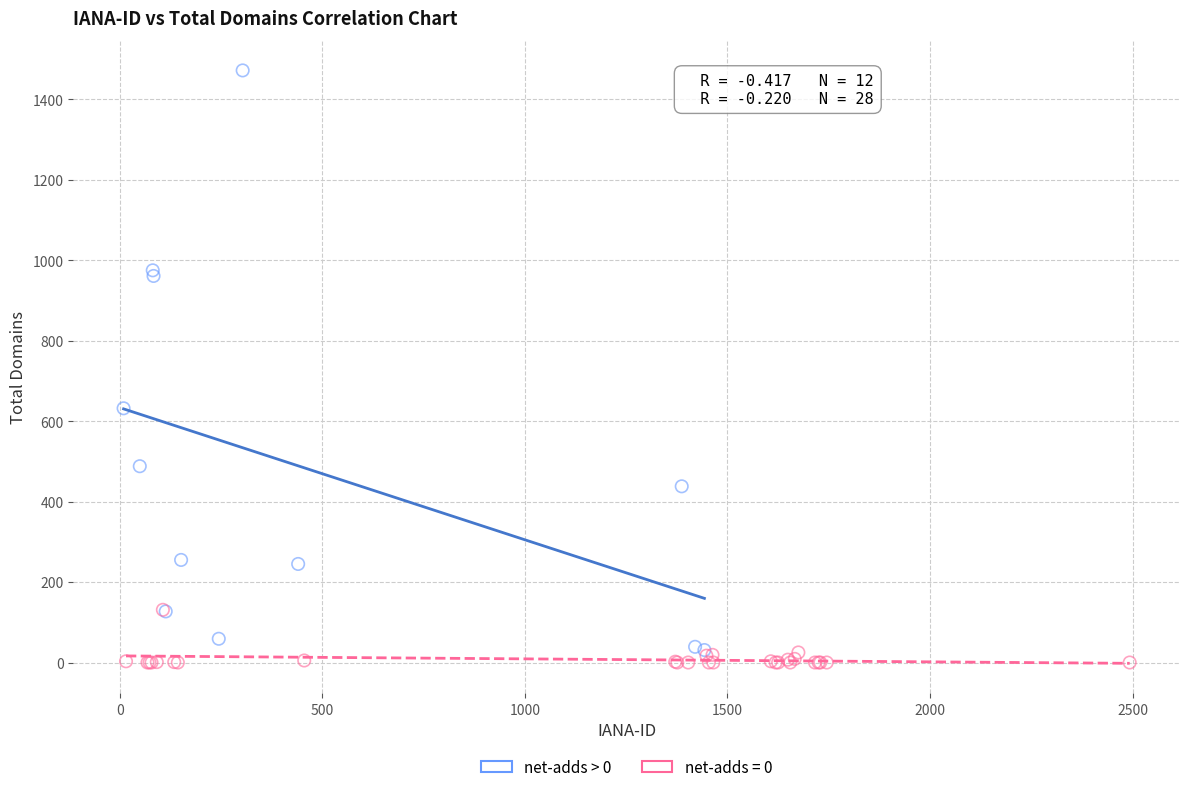

Which series has the largest Y range (max minus min)?

net-adds > 0